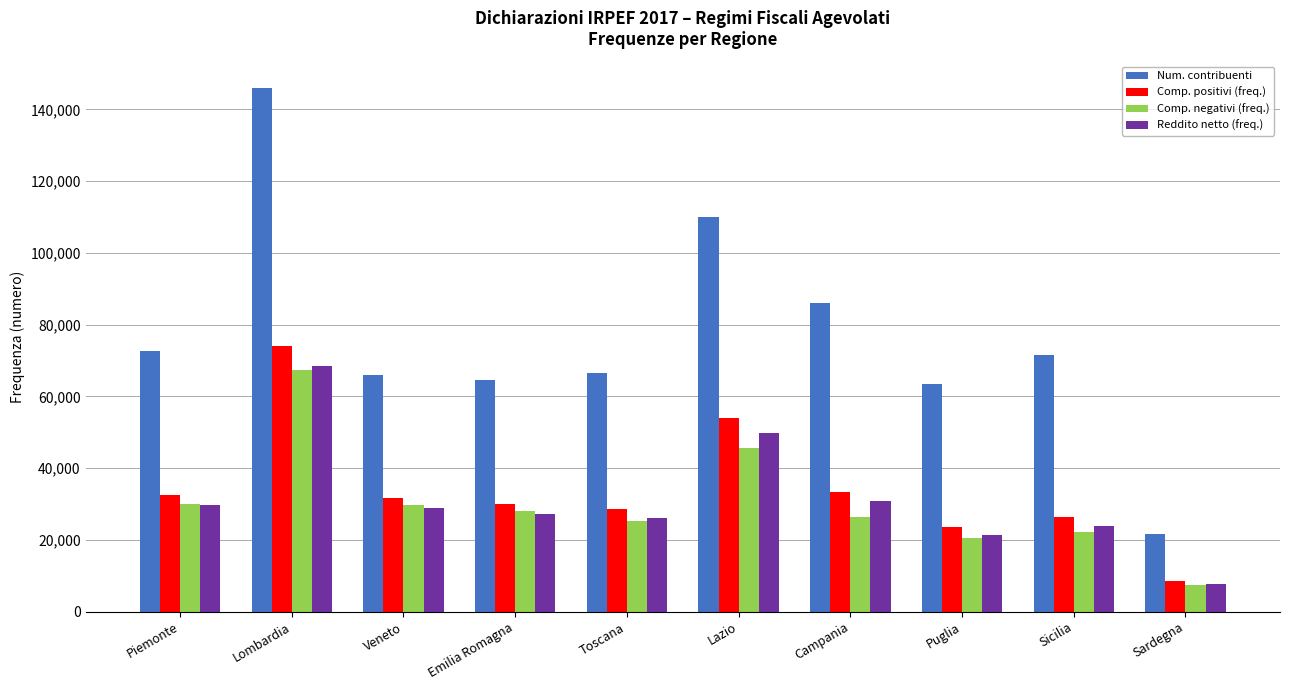

The value of Comp. positivi (freq.) at Piemonte is 7855. True or false?

False